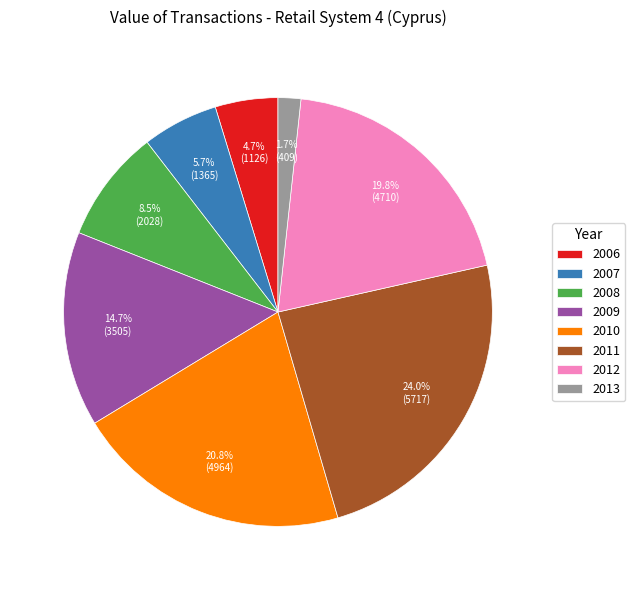

True or false: 2012 accounts for 34% of the total.

False